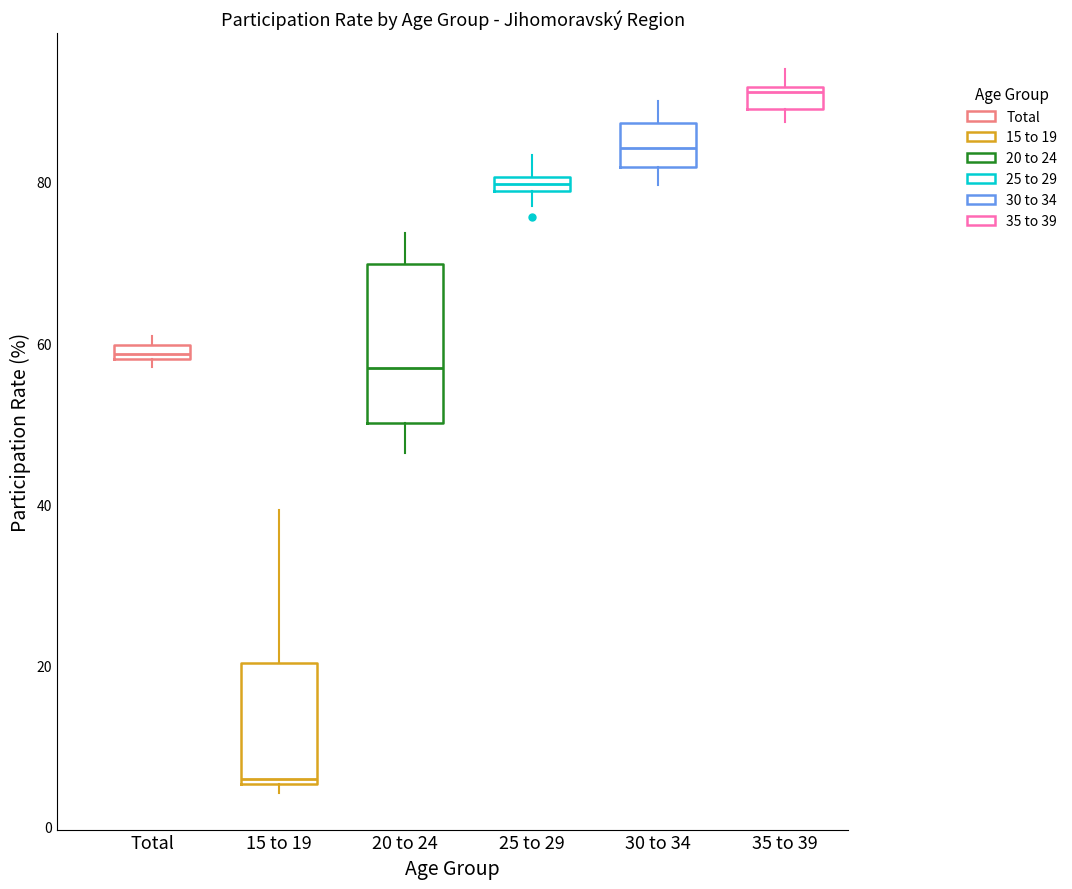

Which box is the tallest, from its lower edge to its upper edge?

20 to 24